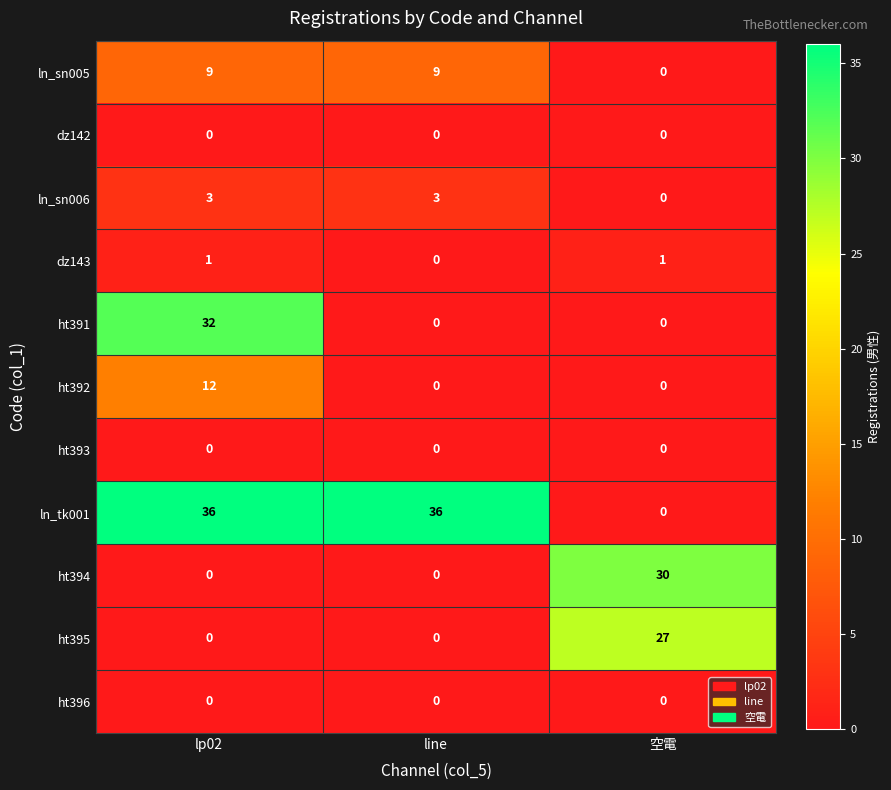

What is the total value across all series at lp02?

93